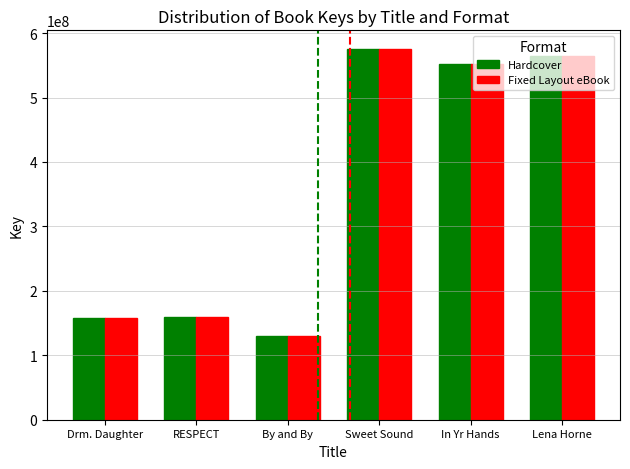

The Fixed Layout eBook series shows 158517511 at Drm. Daughter. True or false?

True